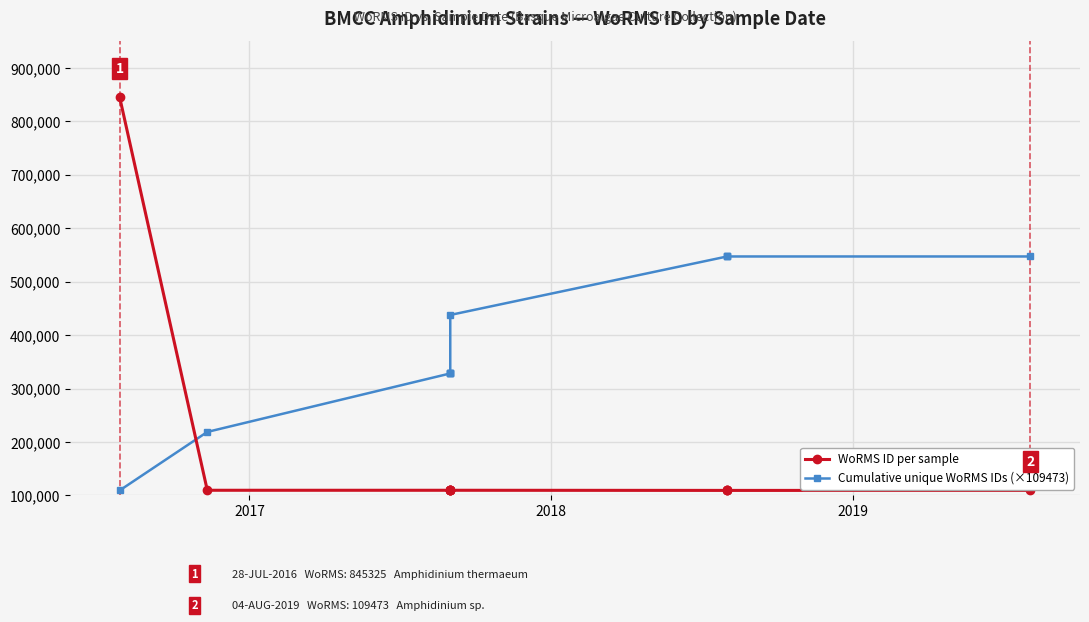

At how many categories does at least one series exceed 558347?

1